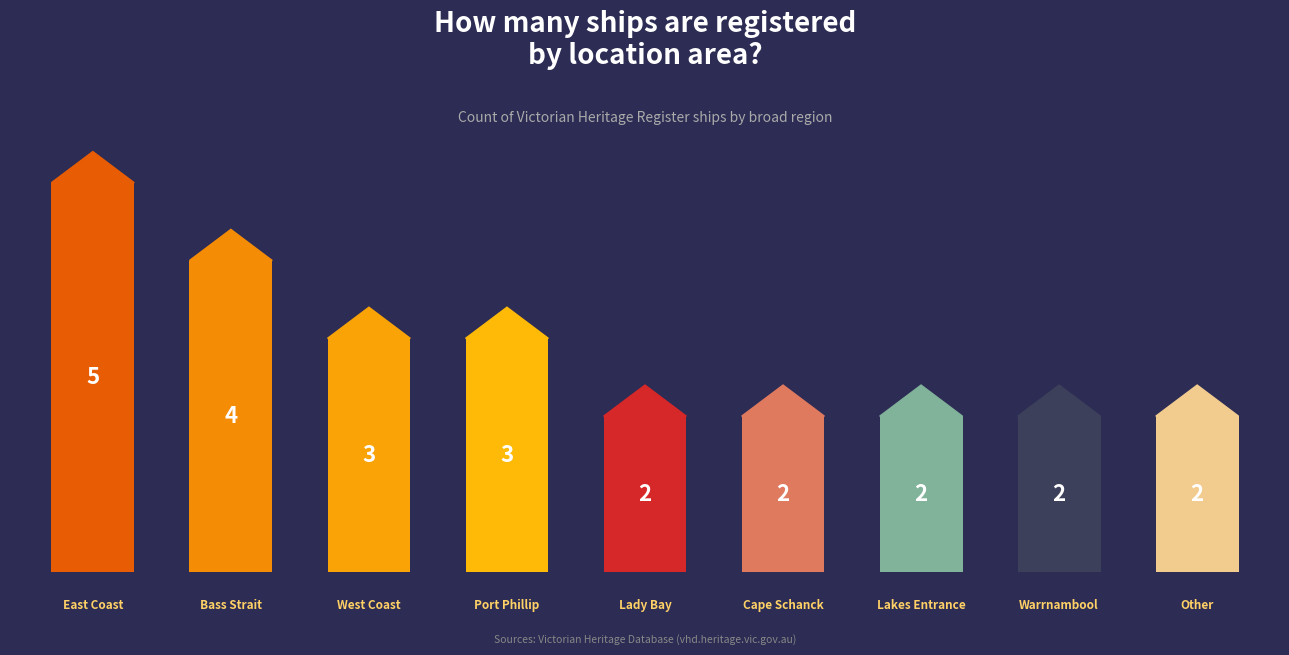

Reading left to right, list all the values displayed in this chart.

5	4	3	3	2	2	2	2	2